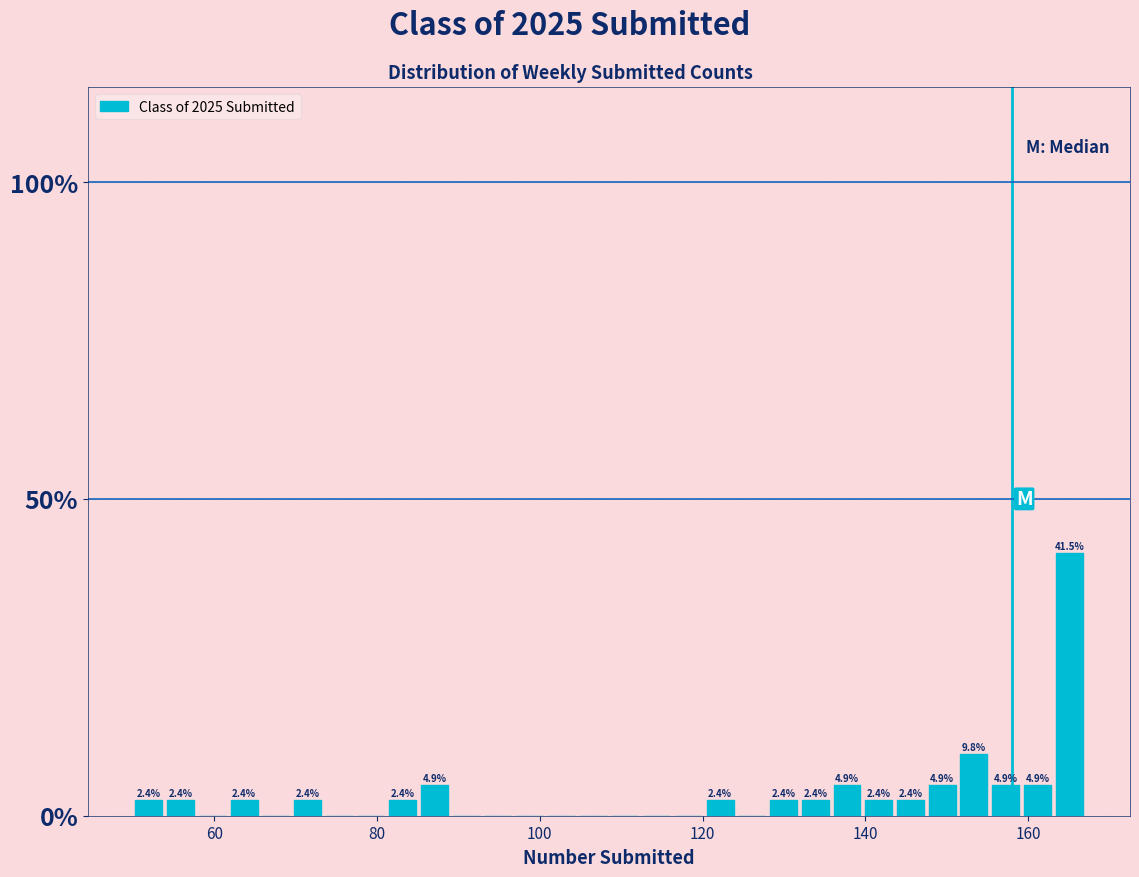

Read against the x-axis, roughly where is the centre of the tallest bar?

166